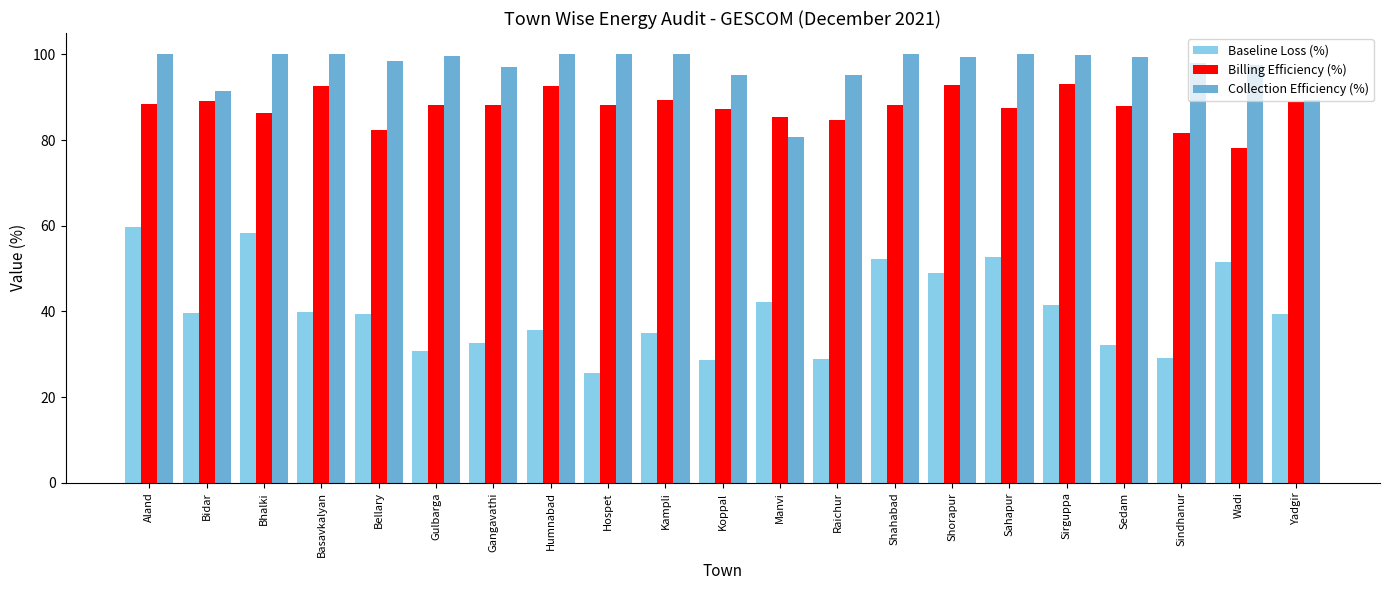

How many distinct data groups are displayed?

3